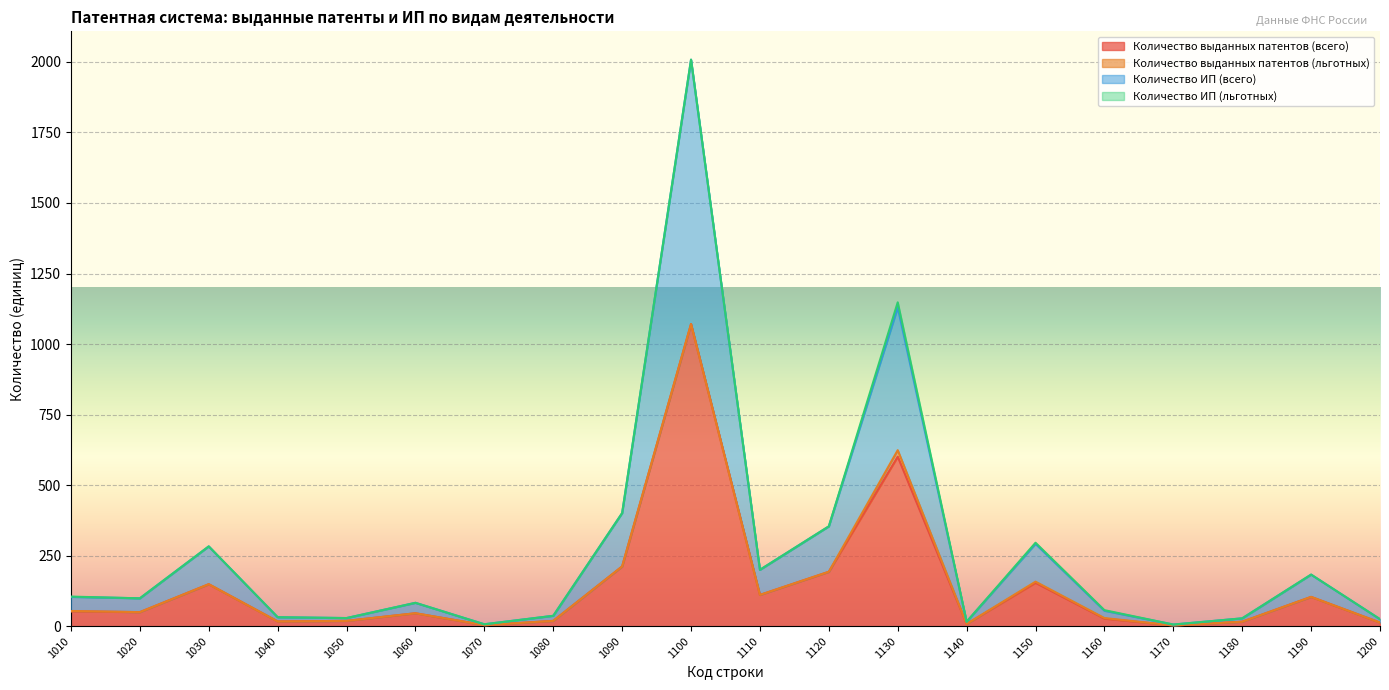

Where is the first local maximum for Количество выданных патентов (всего)?

1030